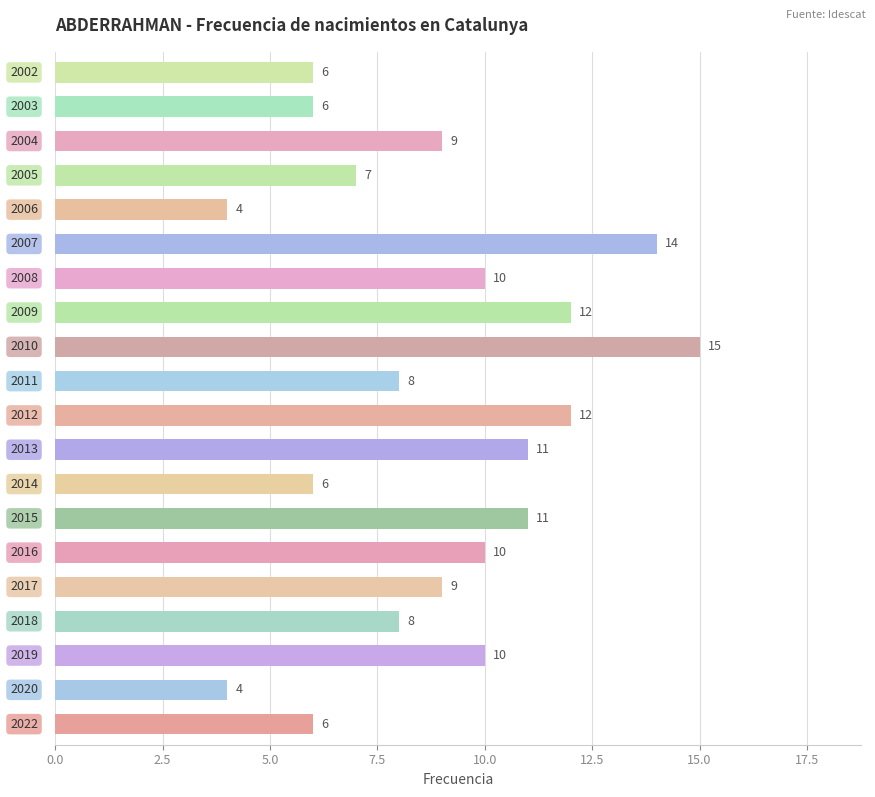

What is the greatest value displayed?

15